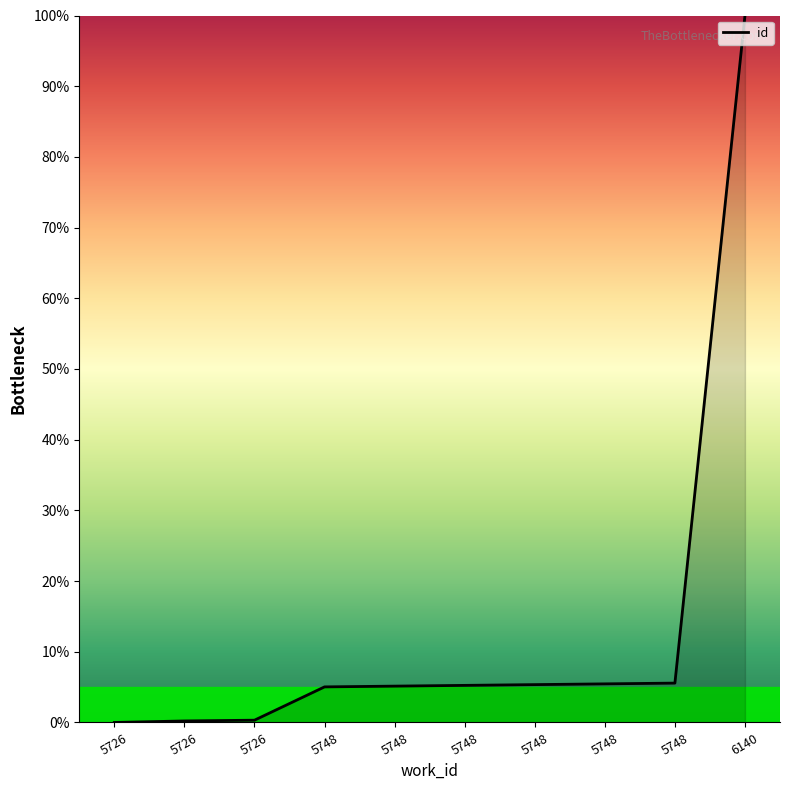

Reading left to right, extract all data points from this chart.

5726=0.0	5726=0.2	5726=0.3	5748=5.0	5748=5.1	5748=5.2	5748=5.4	5748=5.5	5748=5.6	6140=100.0